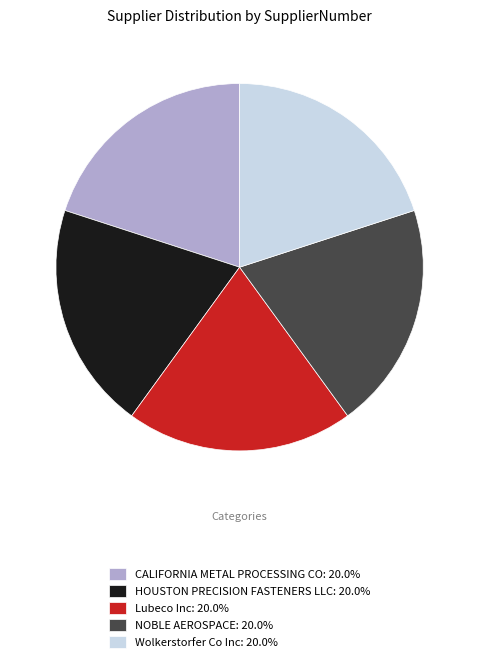

How many slices are in this pie chart?

5